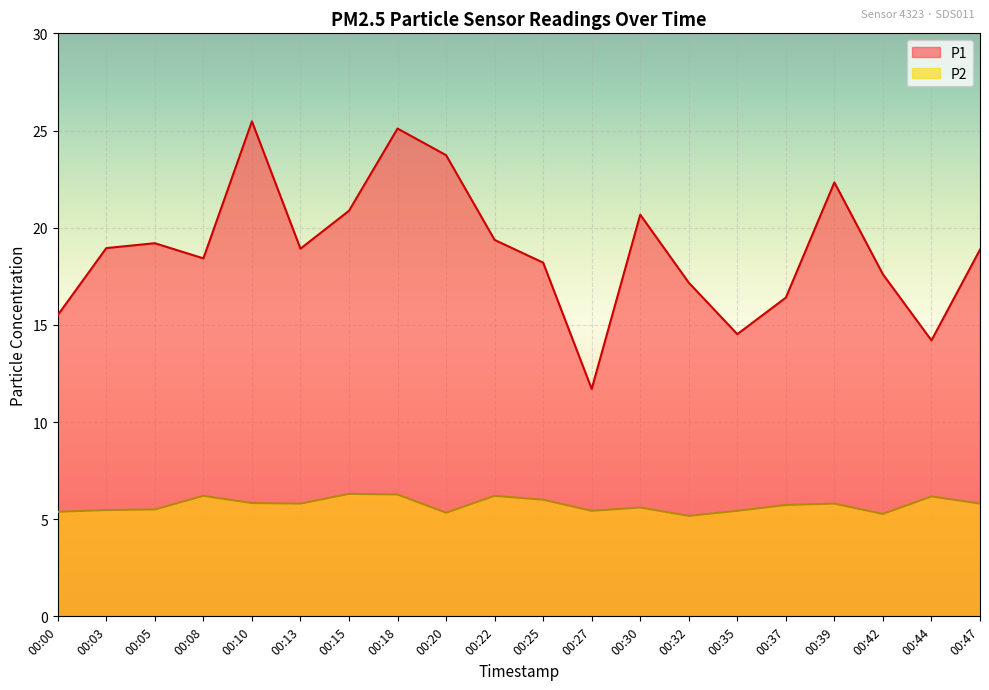

Which series changed the most between 00:05 and 00:20?

P1